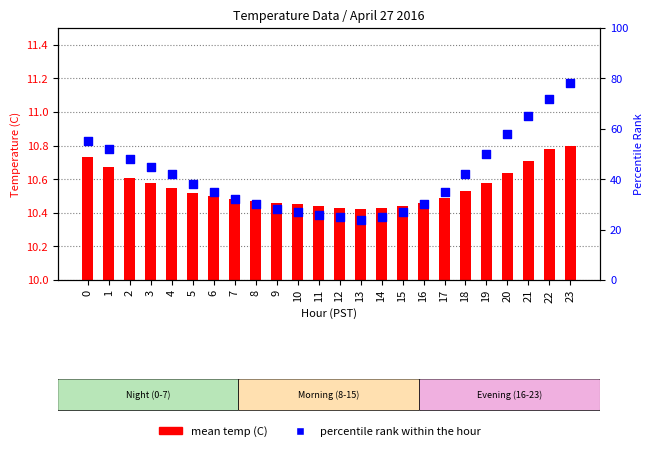

Is the value of percentile rank at 8 greater than the value of mean temp (C) at 21?

Yes